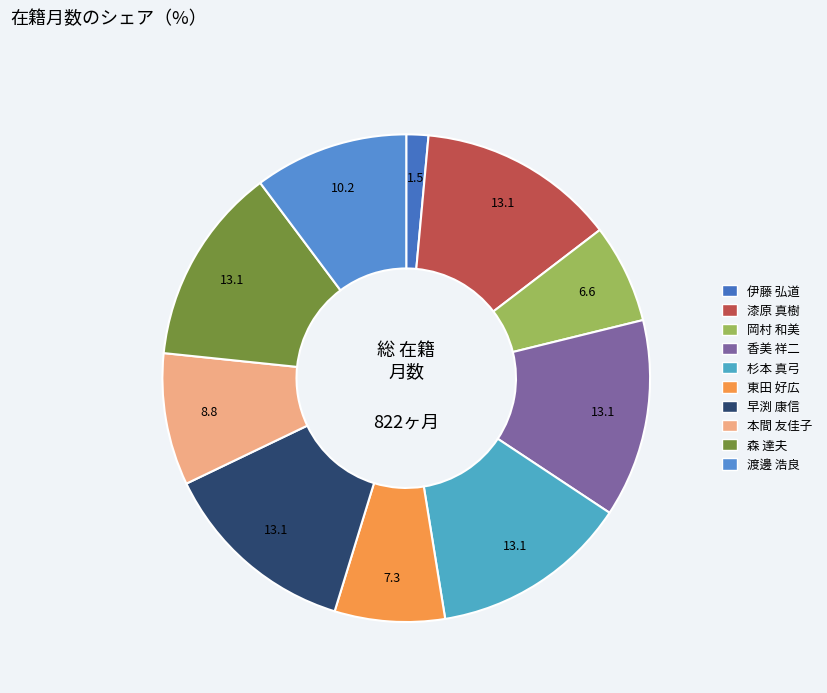

What portion of the pie excludes 岡村 和美?

93.4%